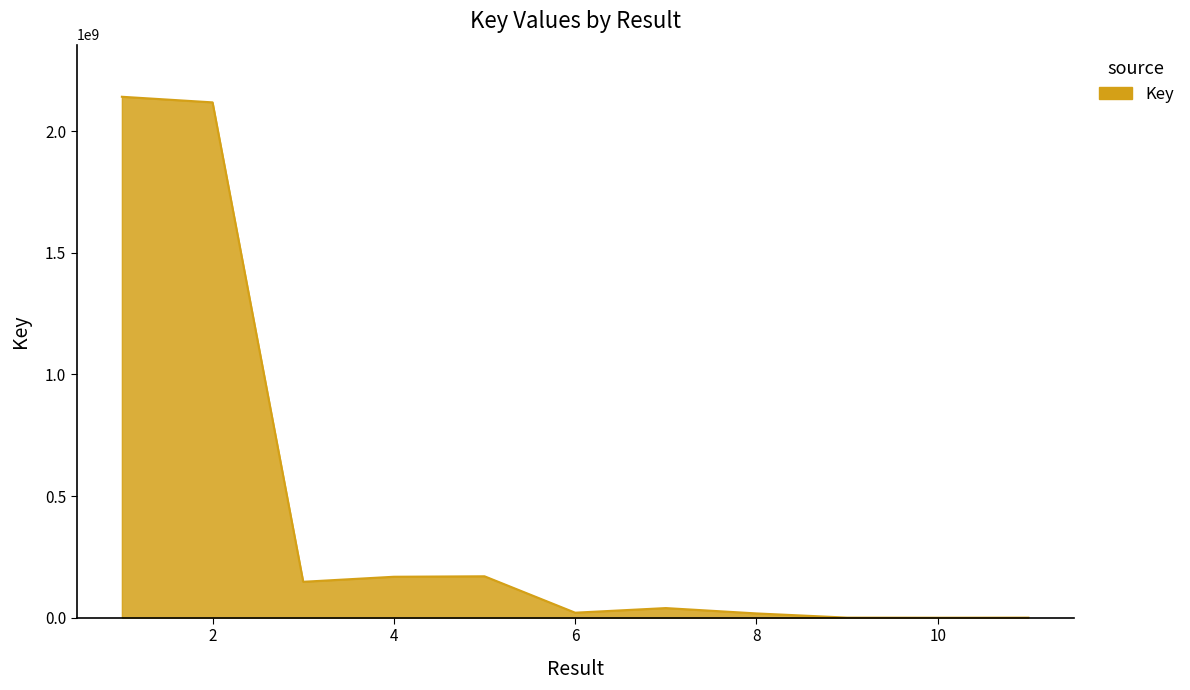

What is the difference between the maximum and minimum values?

2141912802